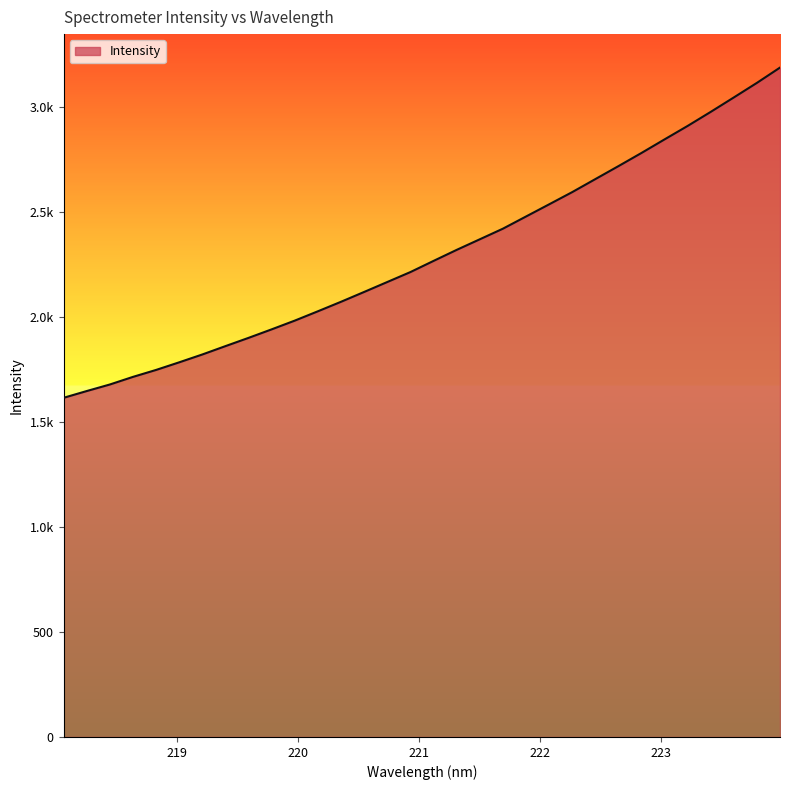

Does the chart display data point markers on the line(s)?

No